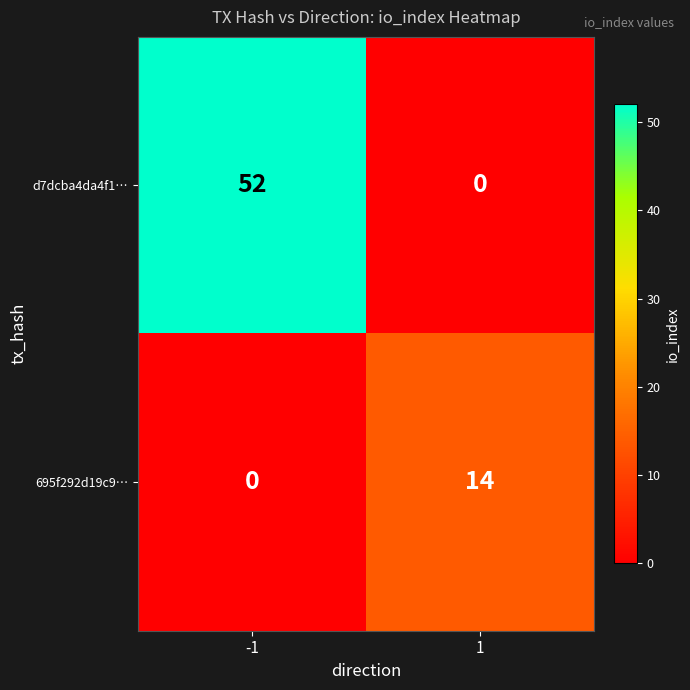

How many categories are shown in the chart?

2